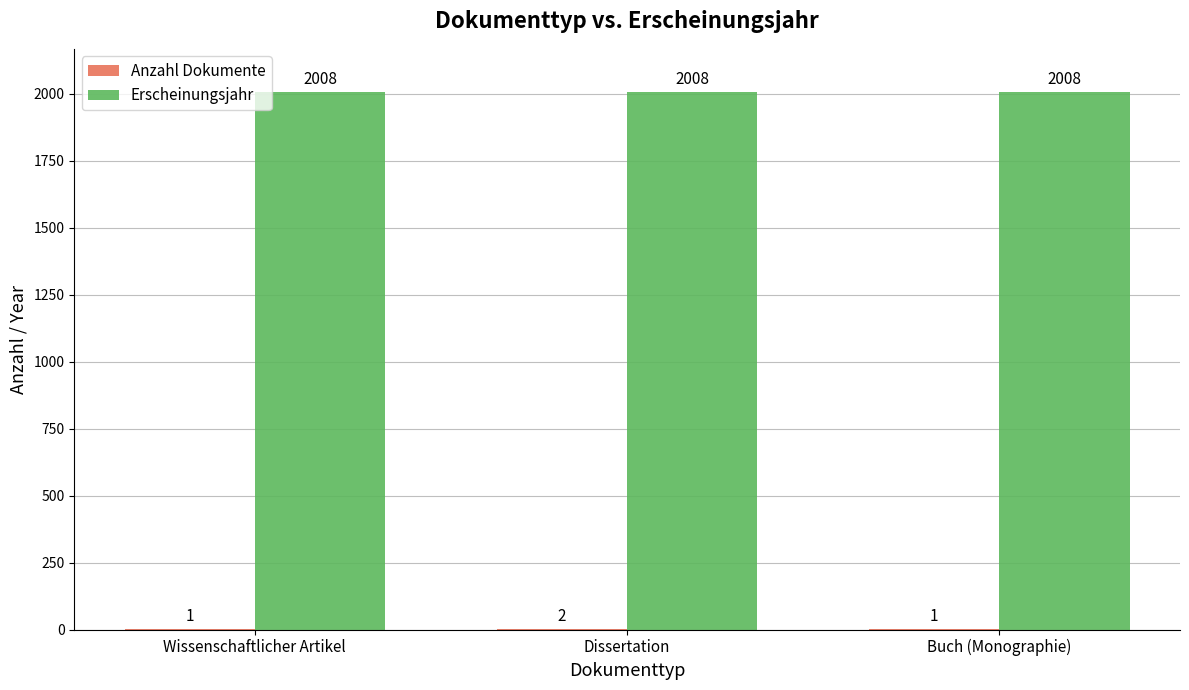

How many distinct data groups are displayed?

2